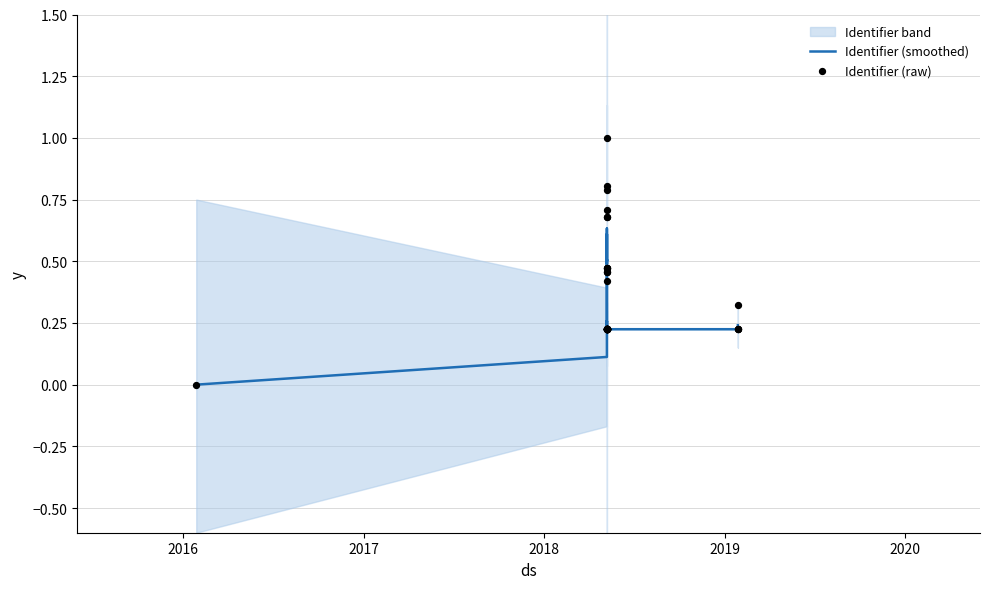

Which series contains the lowest Y value?

Identifier (smoothed)